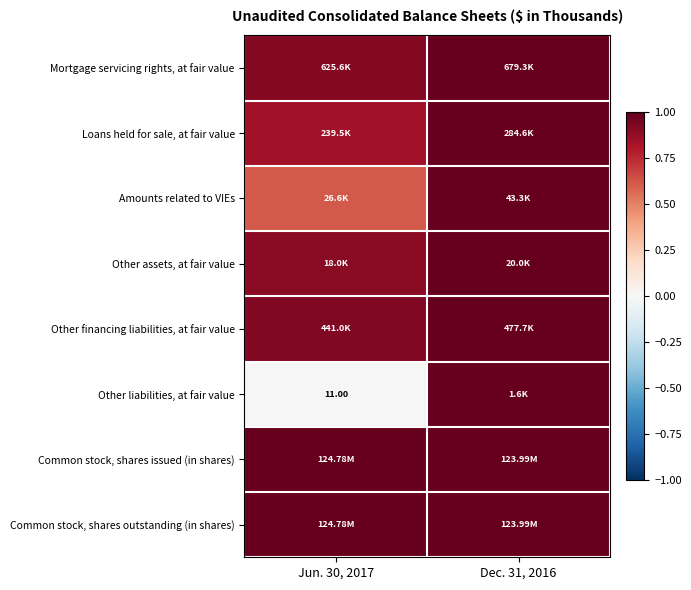

The Common stock, shares outstanding (in shares) series shows 1.0 at Dec. 31, 2016. True or false?

True